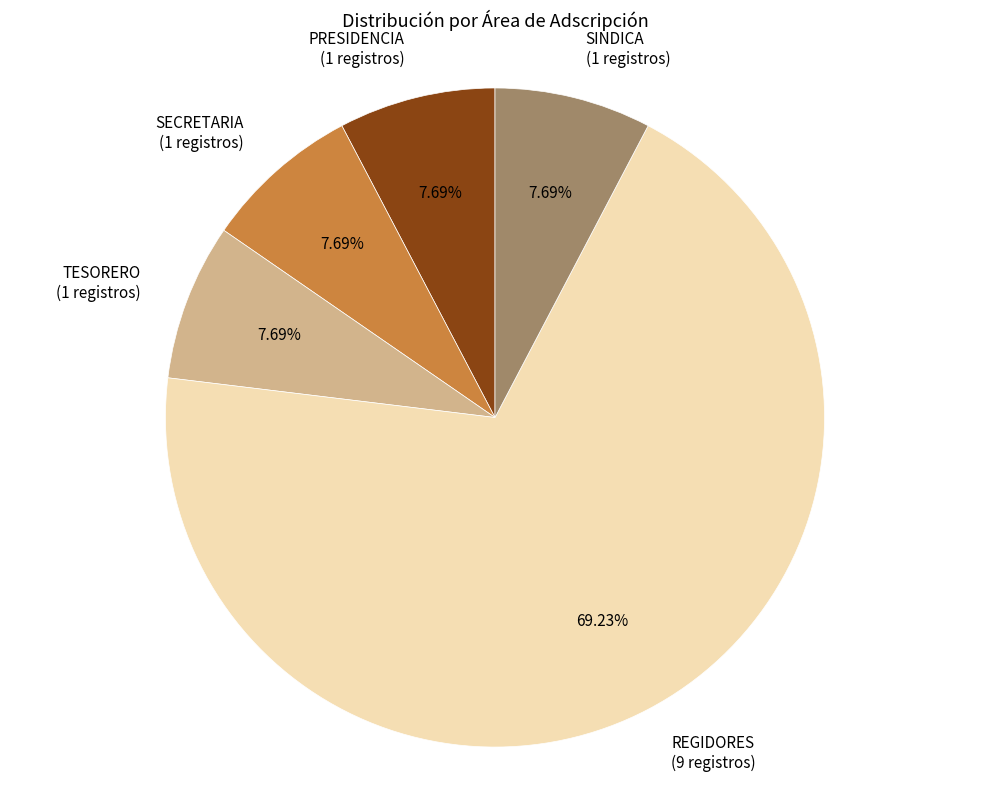

Do PRESIDENCIA and SINDICA together represent more than half of the pie?

No